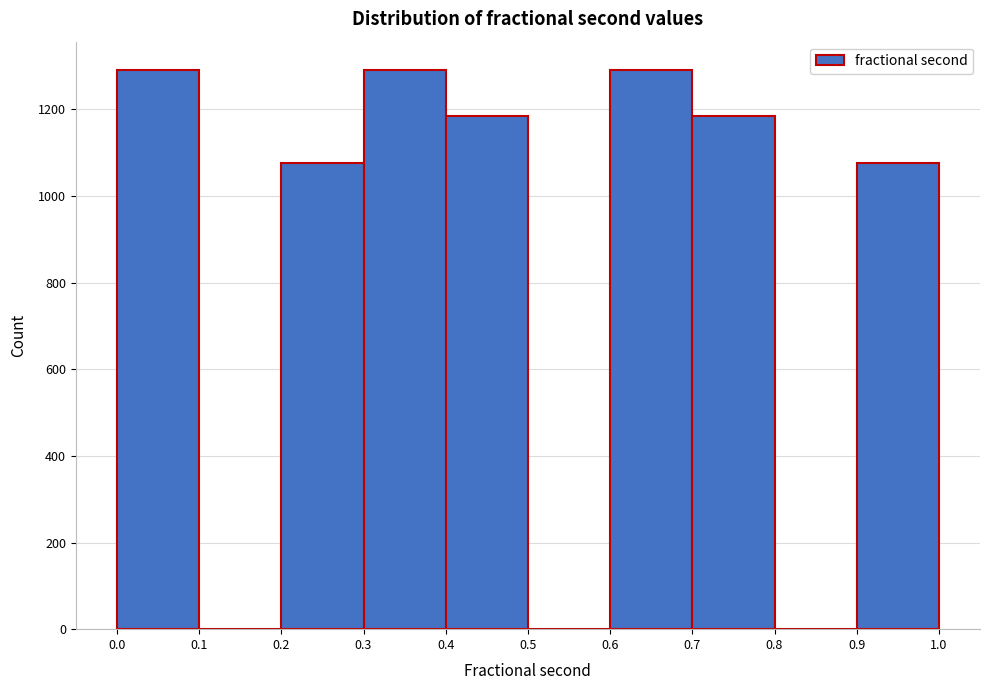

Reading left to right, transcribe this chart: for each bar, give the range it covers on the x-axis and its height. The values are not printed on the chart, so give them approximately, as read against the axis.

0.0 to 0.1: 1300
0.1 to 0.2: 0
0.2 to 0.3: 1080
0.3 to 0.4: 1300
0.4 to 0.5: 1180
0.5 to 0.6: 0
0.6 to 0.7: 1300
0.7 to 0.8: 1180
0.8 to 0.9: 0
0.9 to 1.0: 1080